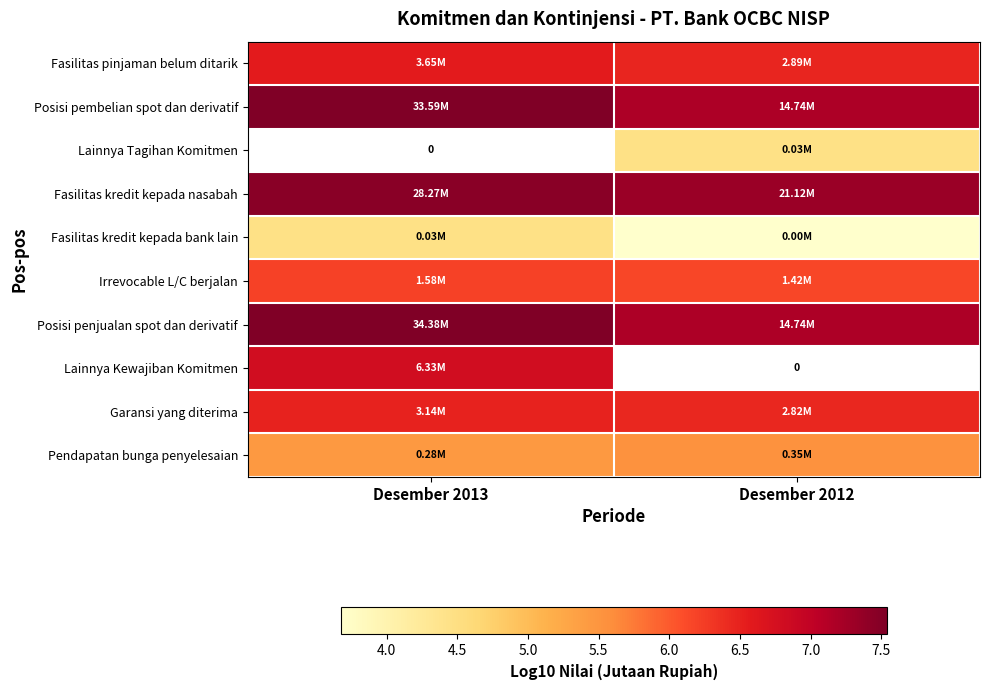

At how many categories does at least one series exceed 6?

2